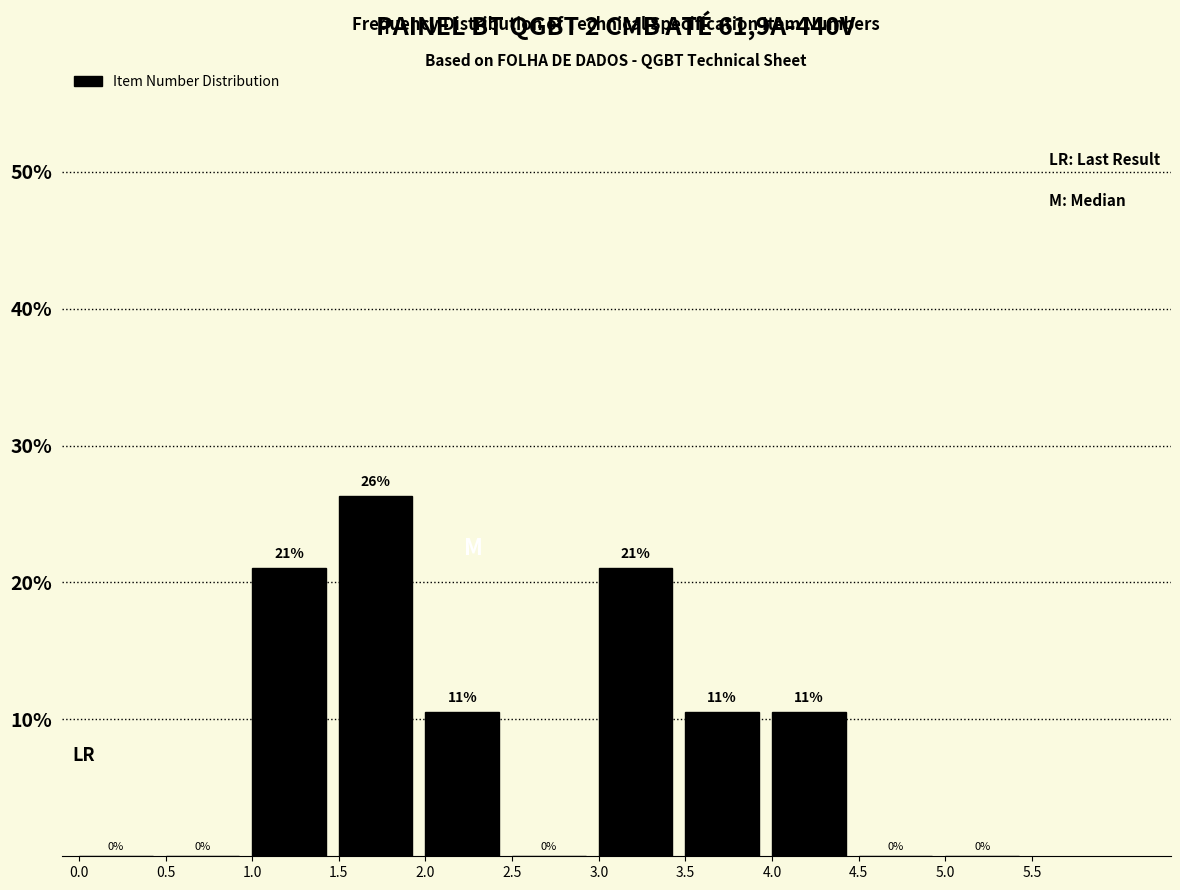

Over which range of the x-axis is the bar tallest?

1.5 to 2.0